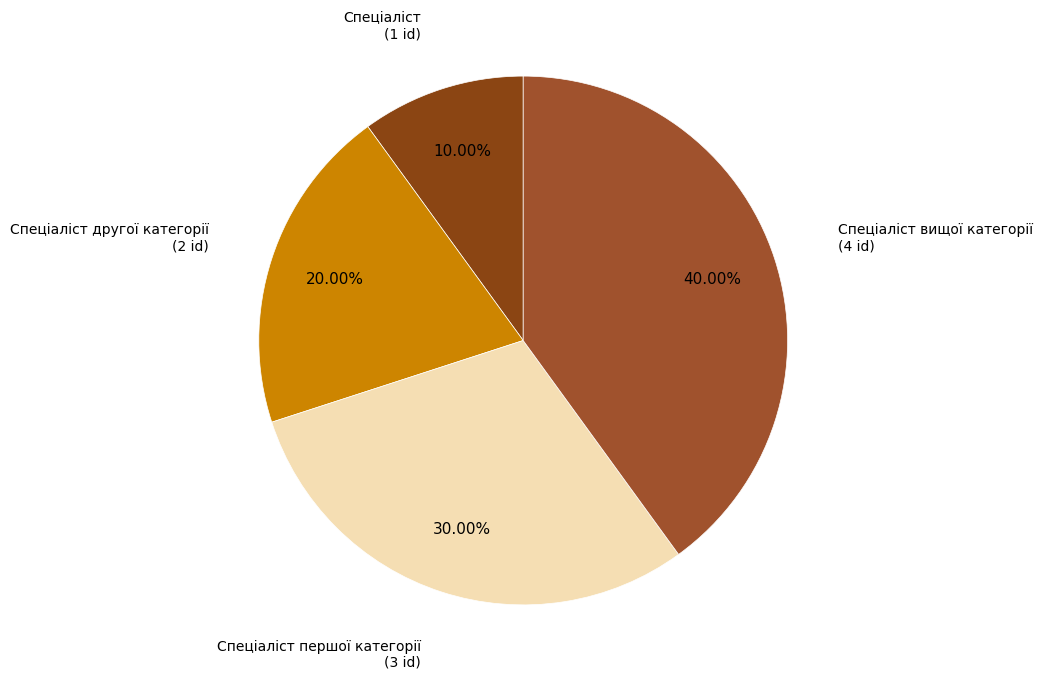

Which category has the biggest portion of the pie?

Спеціаліст вищої категорії